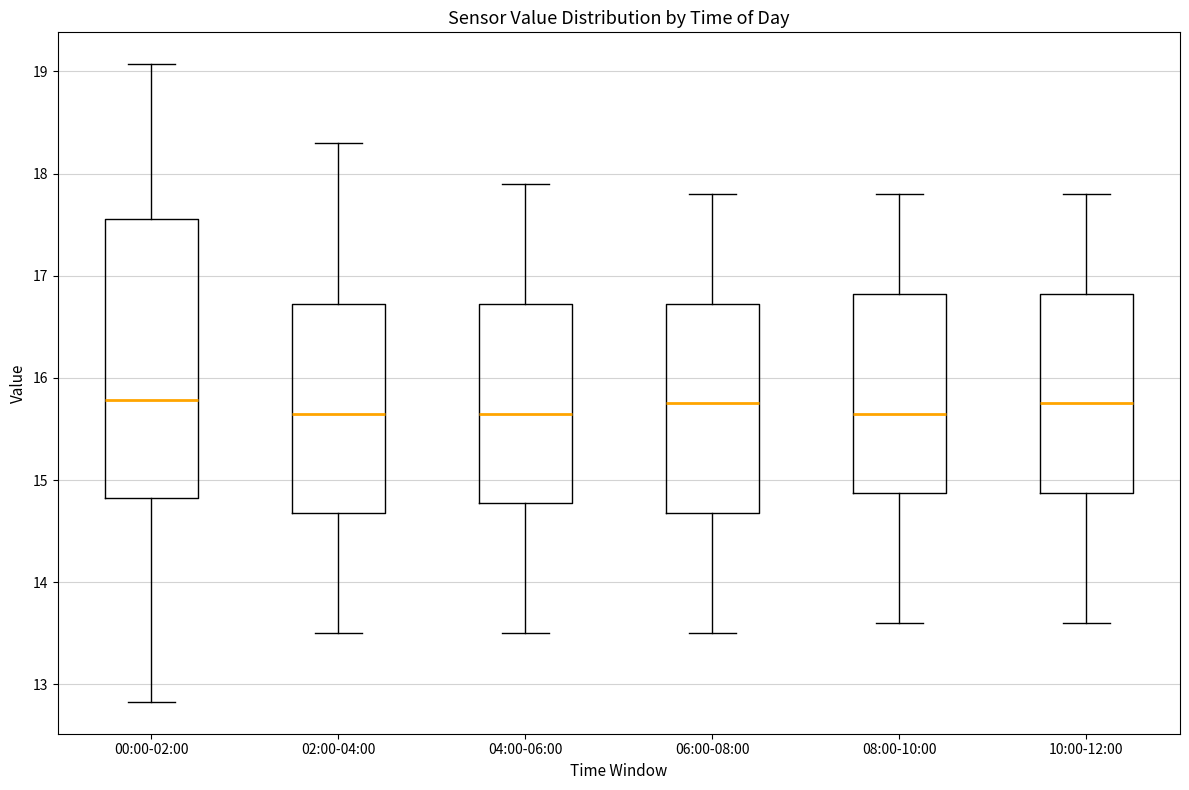

Where does the median line of the box for 10:00-12:00 sit on the y-axis? The values are not printed on the chart, so give them approximately, as read against the axis.

15.8